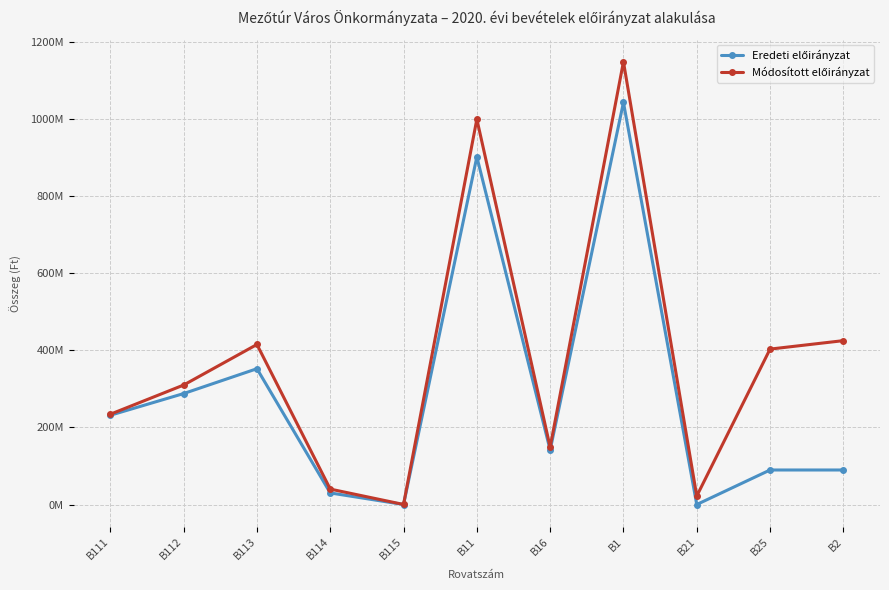

Which series has the largest range (max minus min)?

Módosított előirányzat